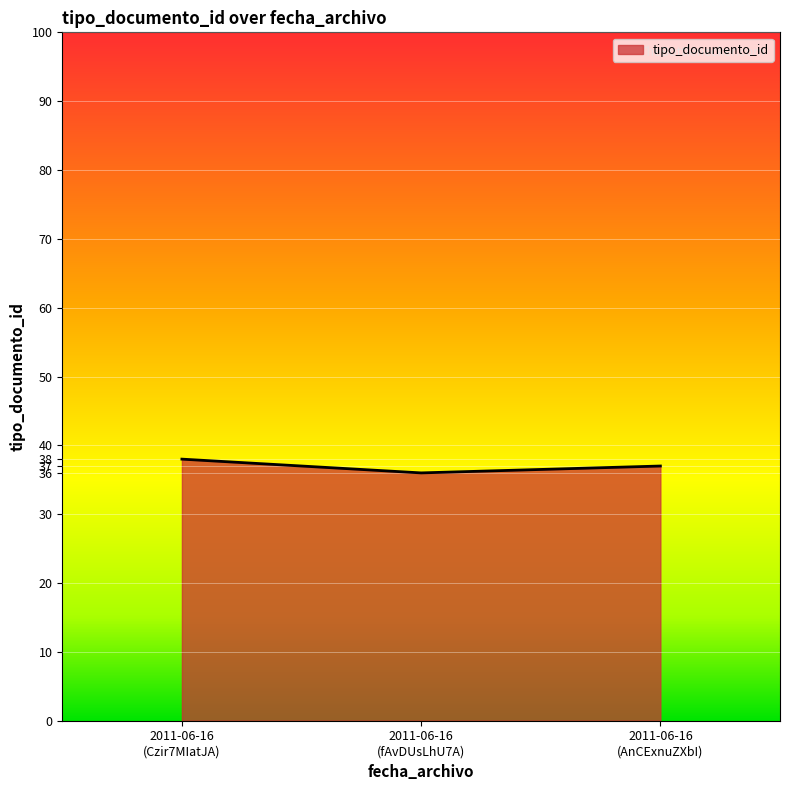

What is the smallest value displayed?

36